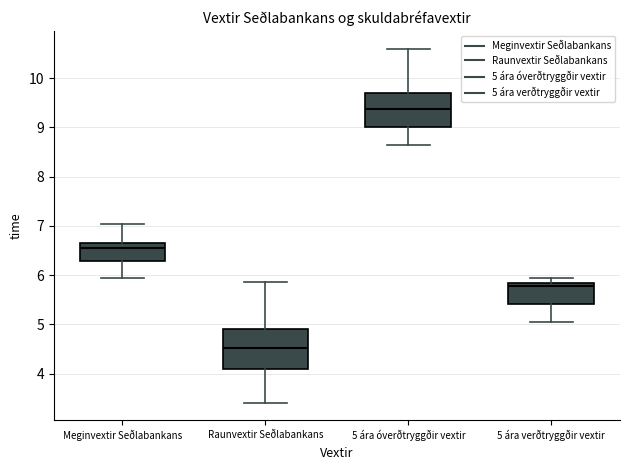

Reading left to right, transcribe this box plot: for each box, give where its median line is, the range the box spans, and where its two whiskers end, as read against the y-axis. The values are not printed on the chart, so give them approximately, as read against the axis.

Meginvextir Seðlabankans: median 6.5, box 6.3 to 6.7, whiskers 5.9 to 7.0
Raunvextir Seðlabankans: median 4.5, box 4.1 to 4.9, whiskers 3.4 to 5.9
5 ára óverðtryggðir vextir: median 9.4, box 9.0 to 9.7, whiskers 8.6 to 10.6
5 ára verðtryggðir vextir: median 5.8 (just below the box's upper edge), box 5.4 to 5.8, whiskers 5.1 to 5.9